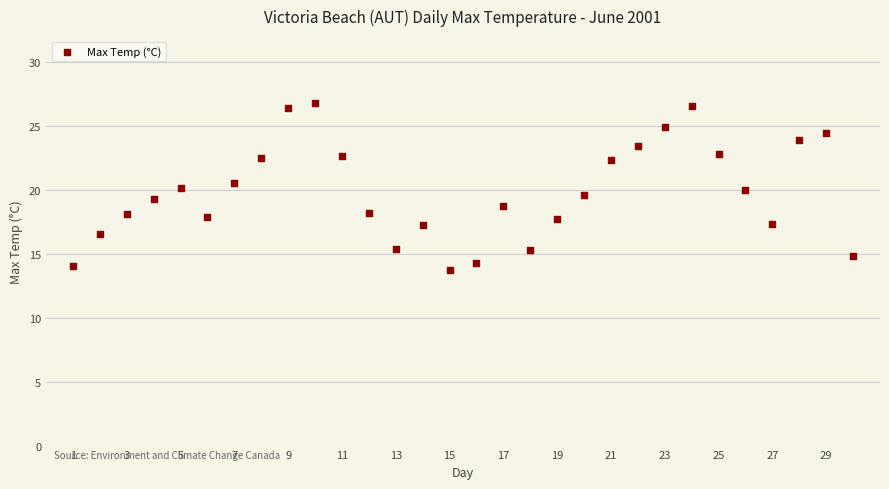

What is the range of X values (max minus min)?

29.0